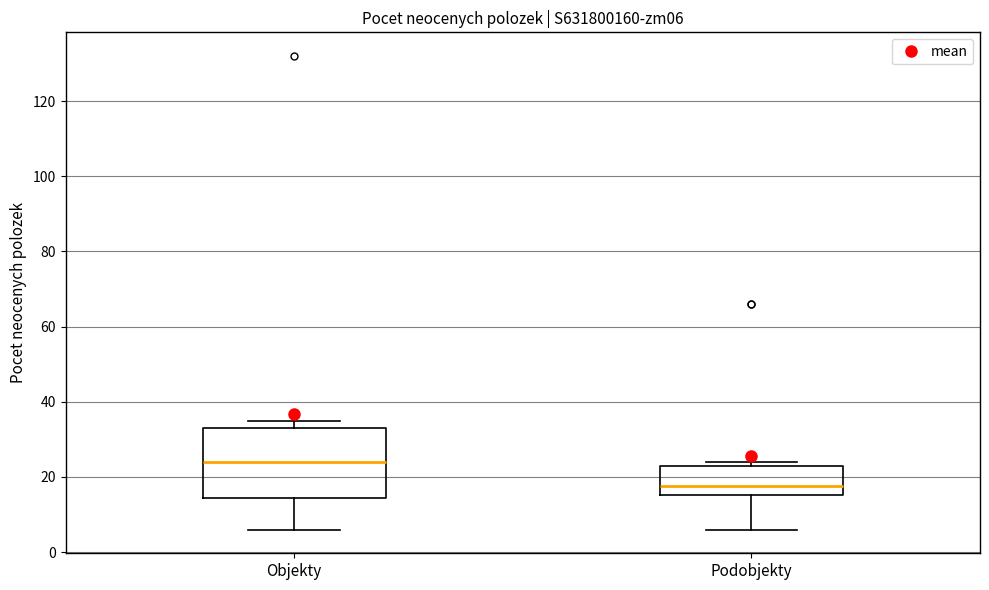

Comparing the boxes themselves (not the whiskers), which one is the tallest?

Objekty